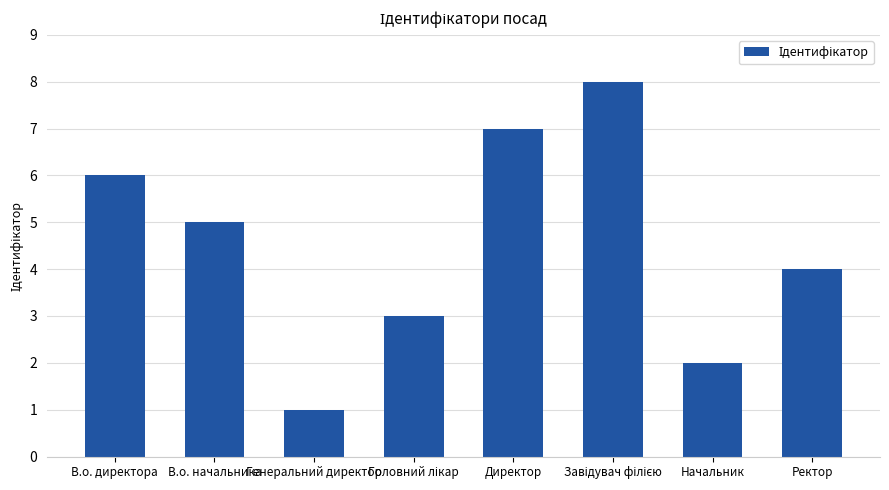

What position from the right is В.о. директора?

8